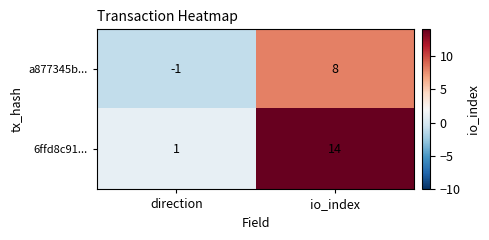

What is the difference between the maximum and minimum values in the 6ffd8c91... series?

13